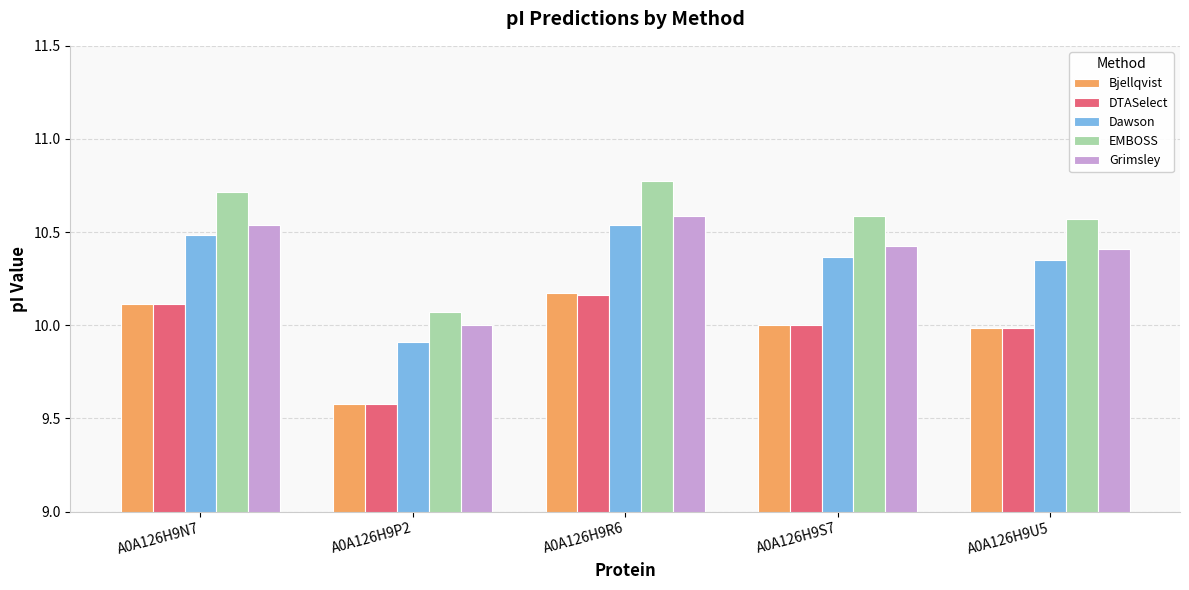

How many groups of bars are there?

5